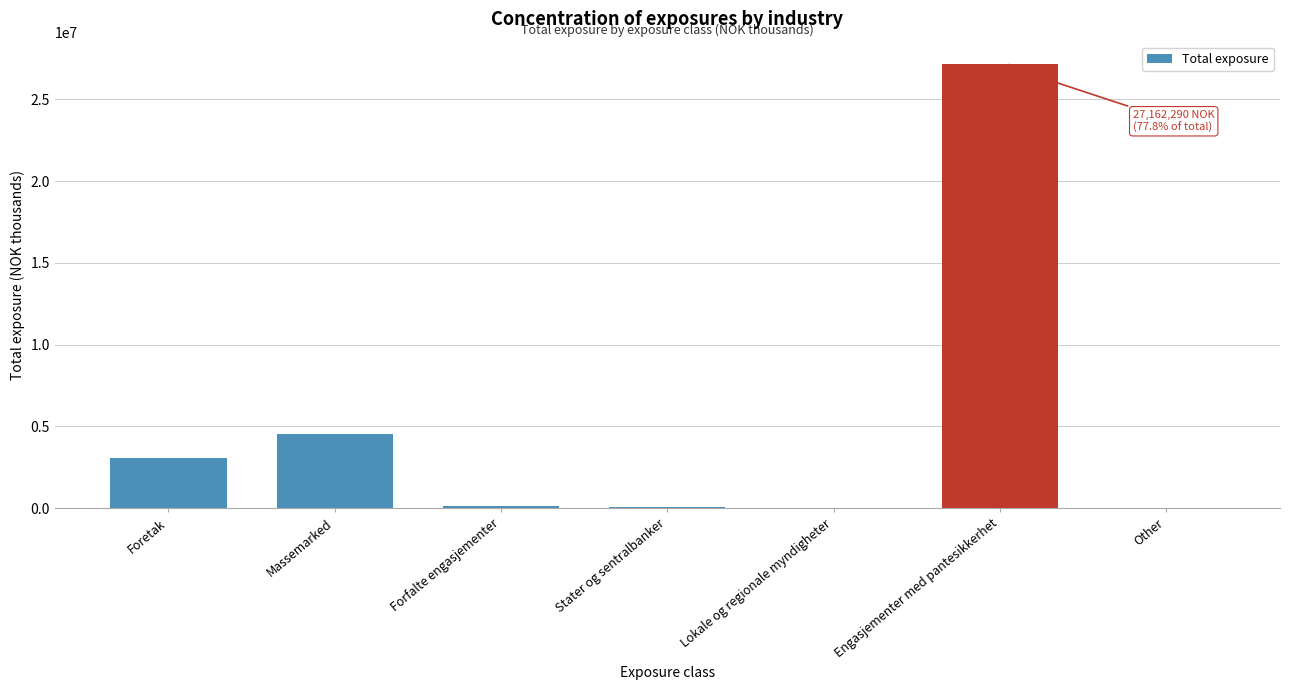

Which has a higher value, Foretak or Forfalte engasjementer?

Foretak